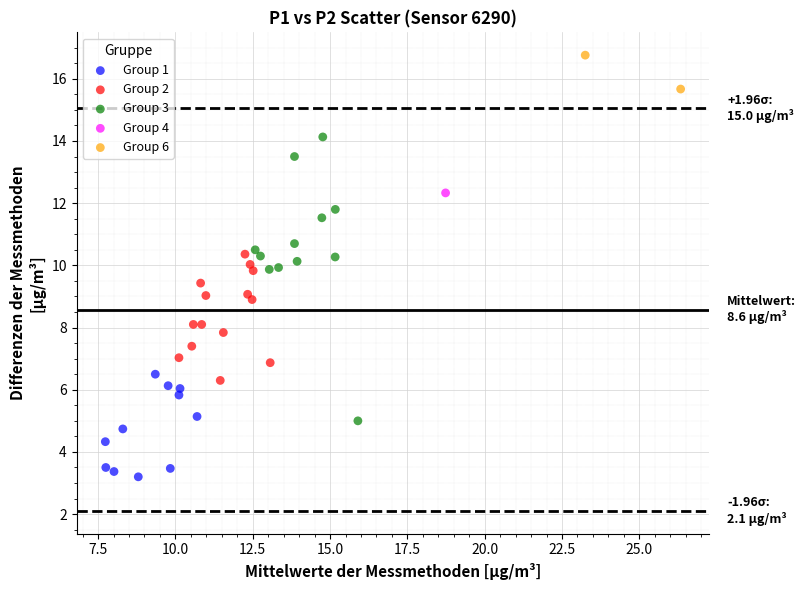

What are all the series names shown in the legend?

Group 1, Group 2, Group 3, Group 4, Group 6